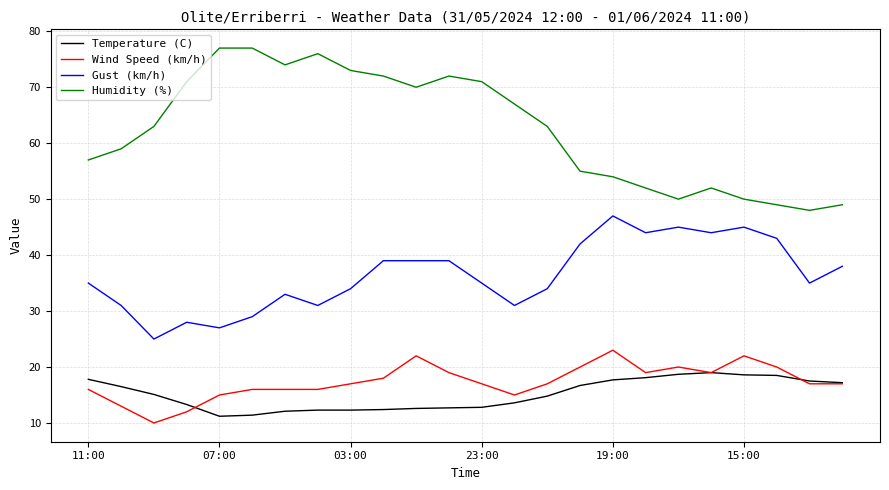

True or false: Humidity (%) and Gust (km/h) cross at least once.

False